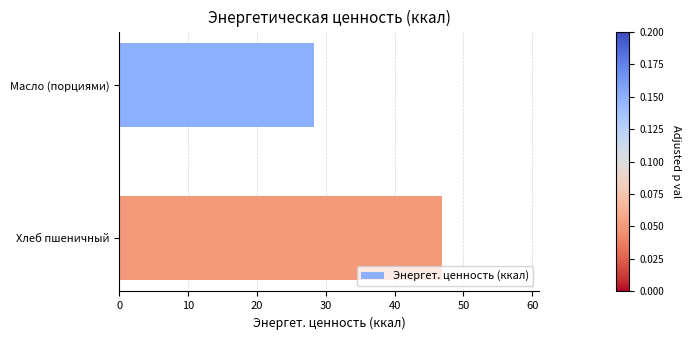

True or false: the data shows 46.9 at Хлеб пшеничный.

True